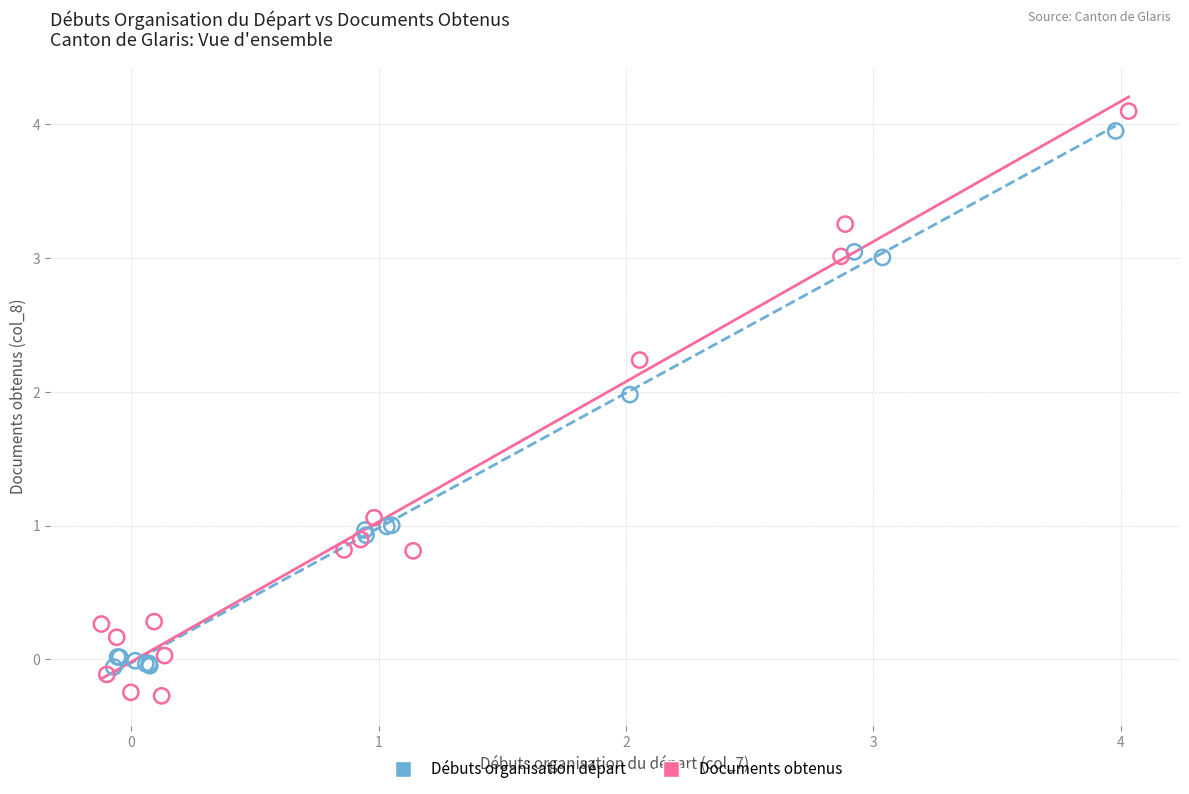

Which series contains the lowest Y value?

Documents obtenus